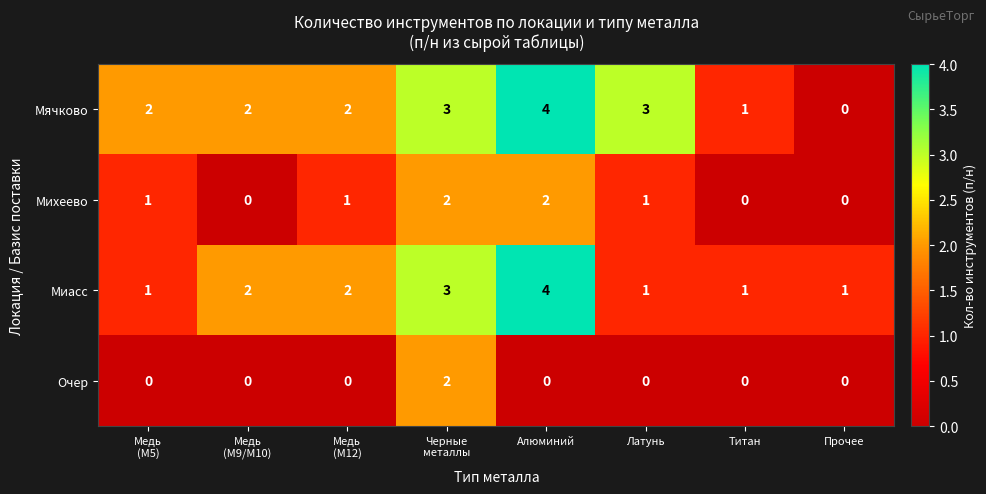

Count the number of data series in this chart.

4